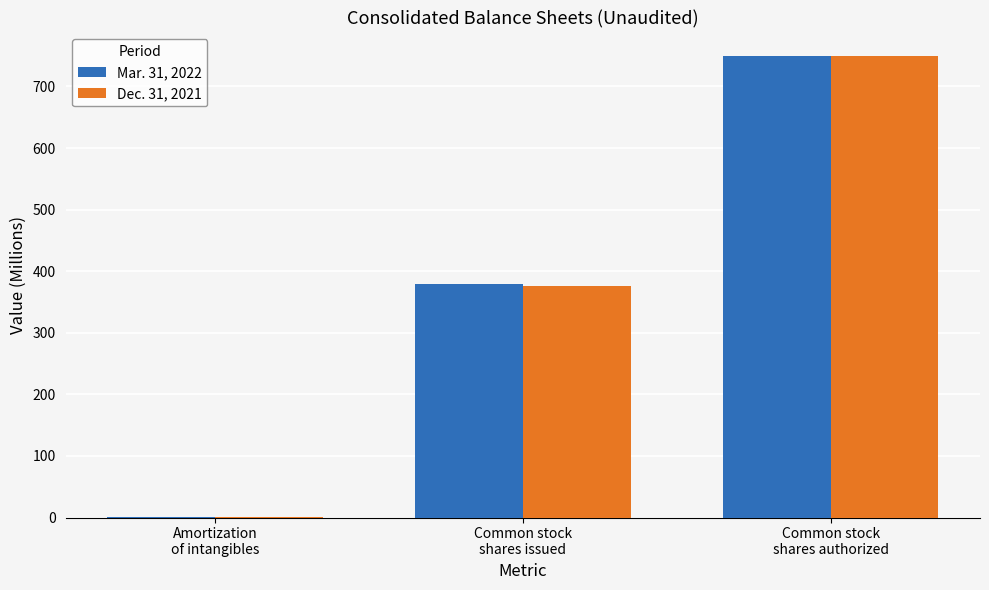

What is the difference between the Dec. 31, 2021 values at Amortization
of intangibles and Common stock
shares issued?

375.1